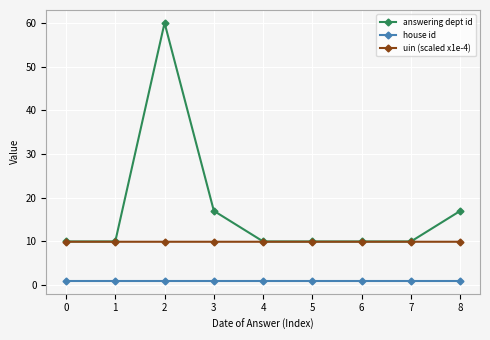

Does the chart display data point markers on the line(s)?

Yes